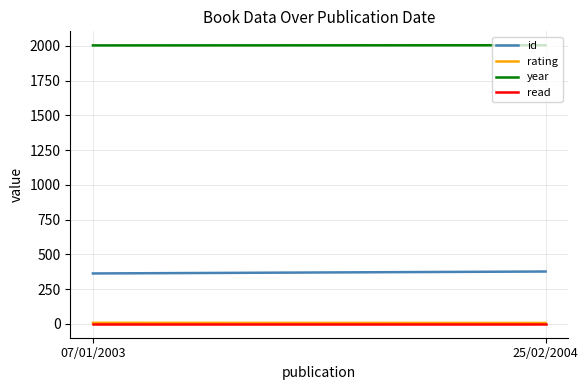

Between 07/01/2003 and 25/02/2004, which series saw the biggest shift?

id